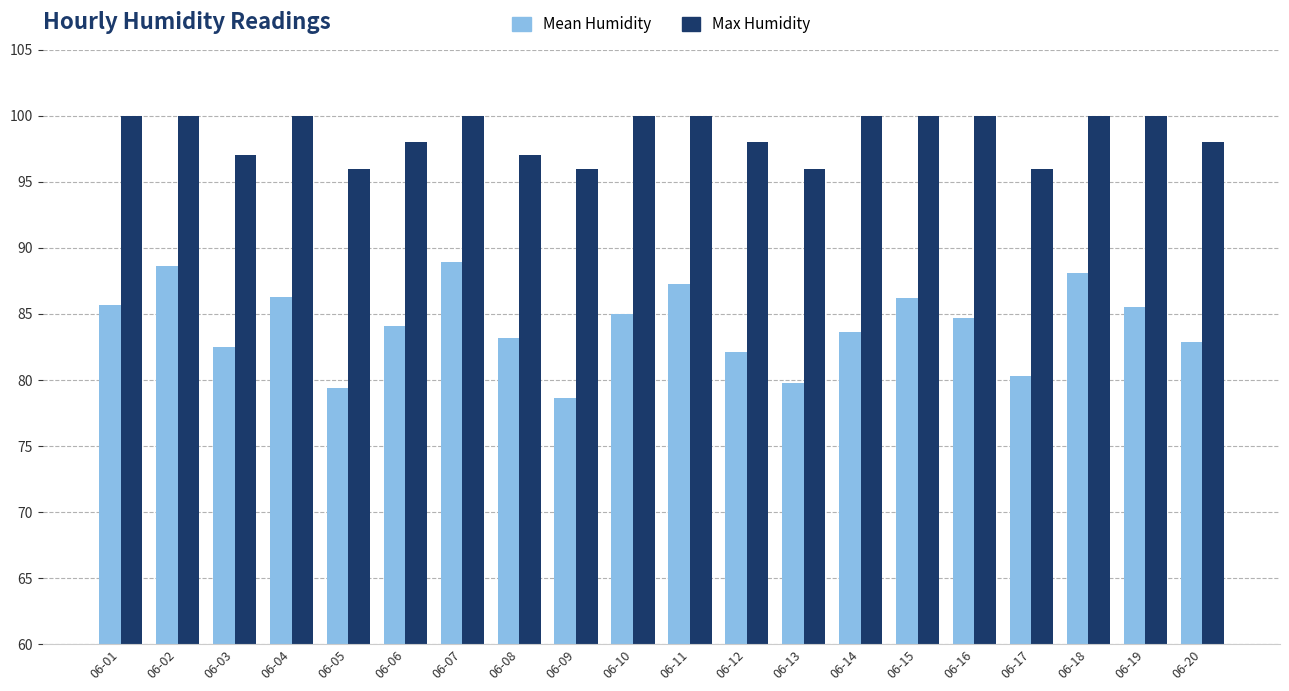

What is the minimum value for Max Humidity?

96.0